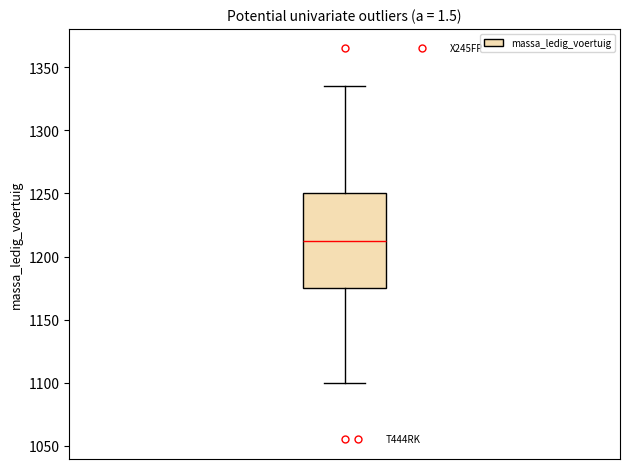

Read this box plot against the y-axis: the position of the median line, the range covered by the box, and the ends of both whiskers. The values are not printed on the chart, so give them approximately, as read against the axis.

median 1215, box 1175 to 1250, whiskers 1100 to 1335